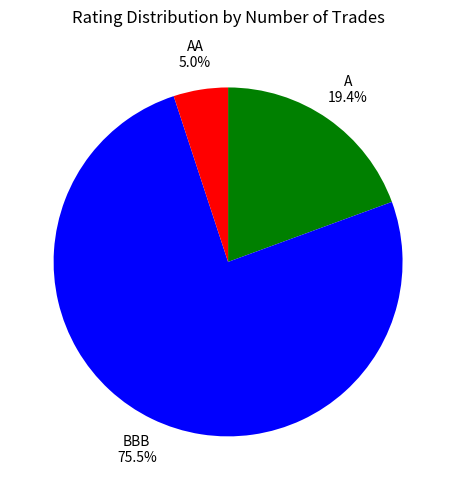

How many segments does this pie chart have?

3